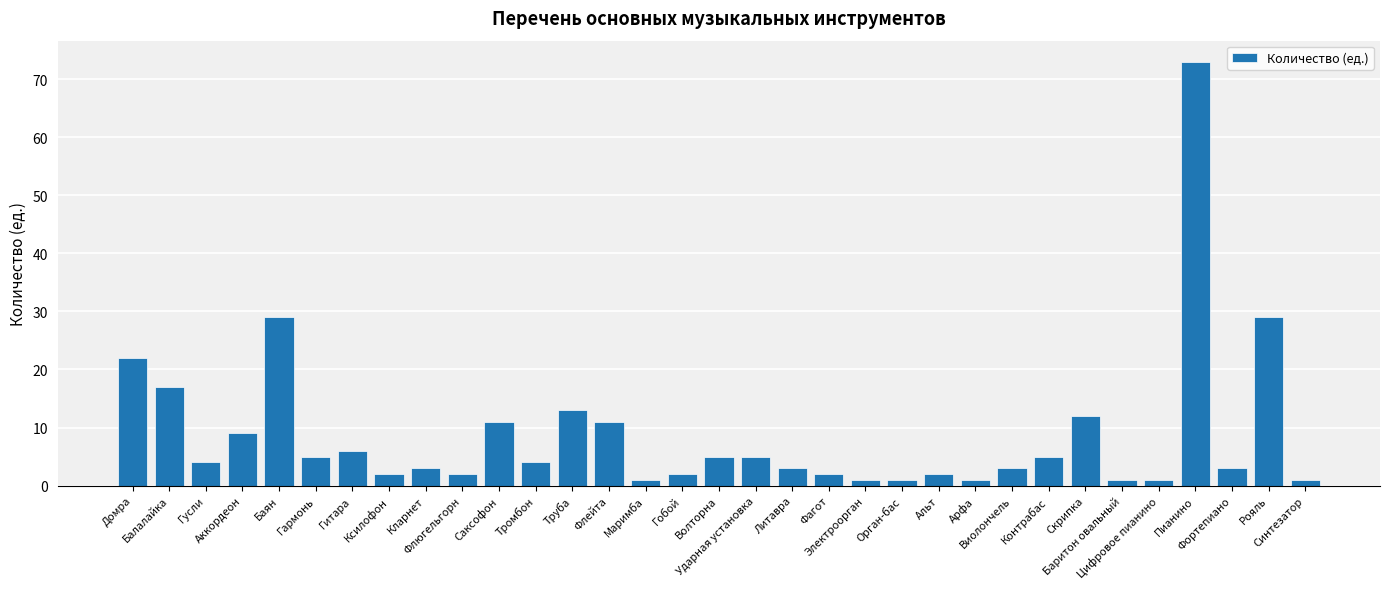

True or false: the data shows 4 at Тромбон.

True